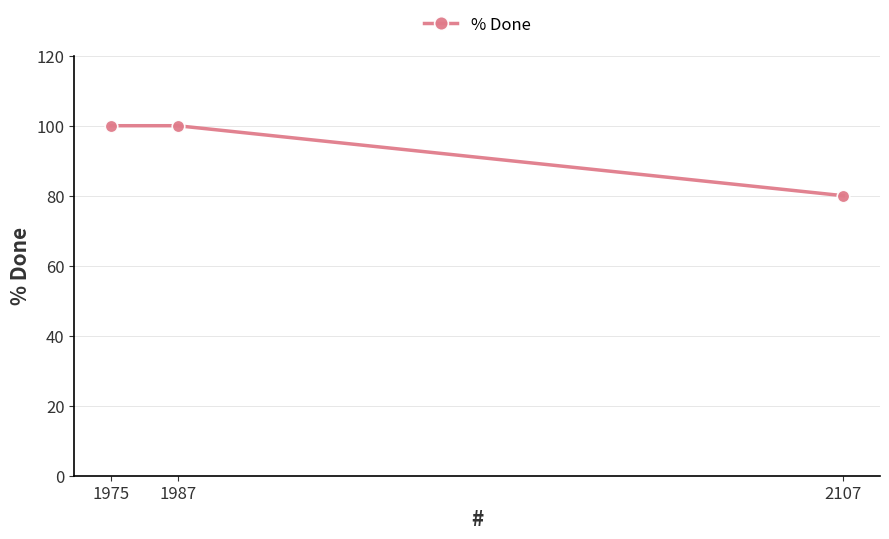

What is the ratio of the value at 2107 to the value at 1975?

0.8